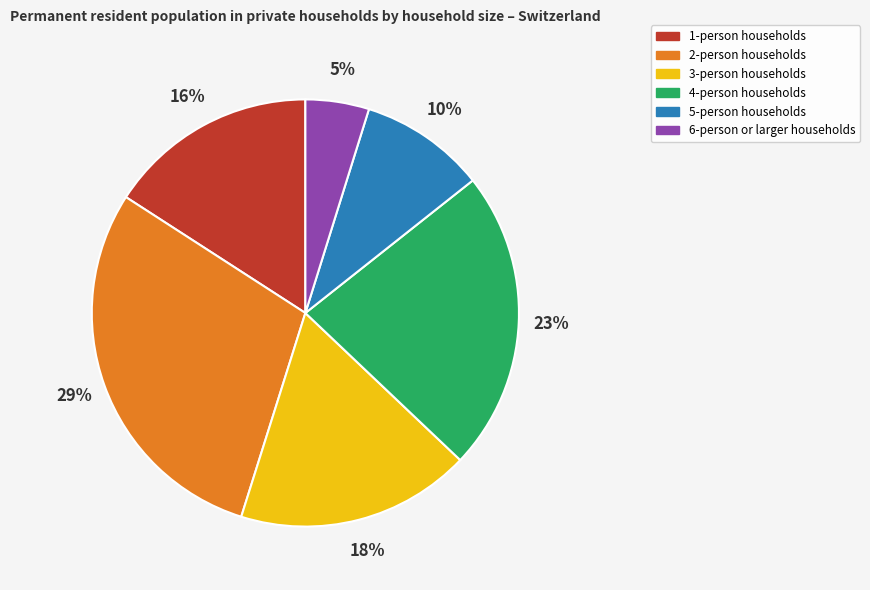

How many segments does this pie chart have?

6